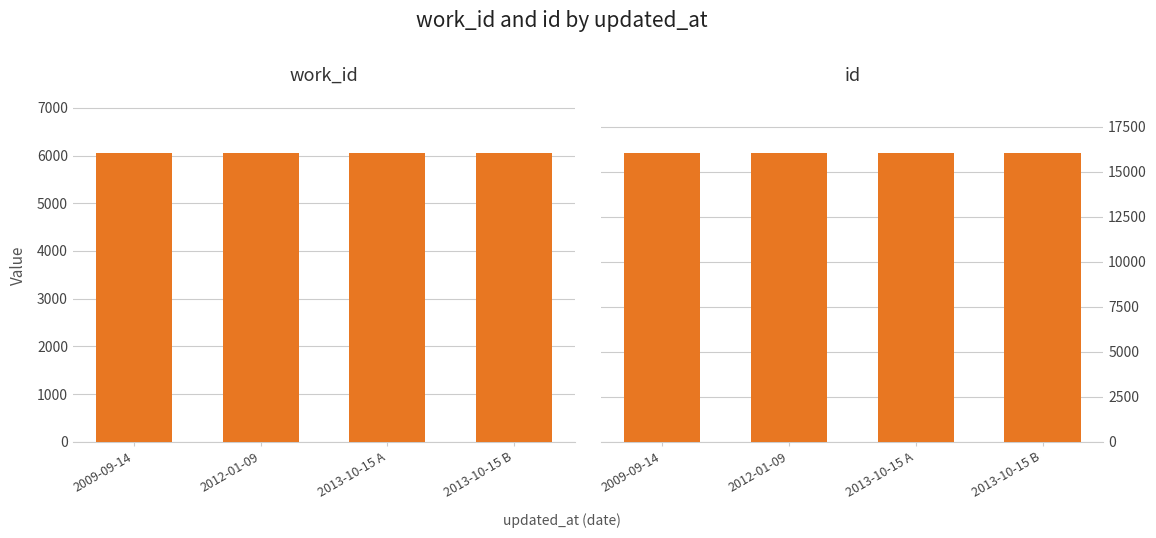

Which series has the widest spread of values?

id